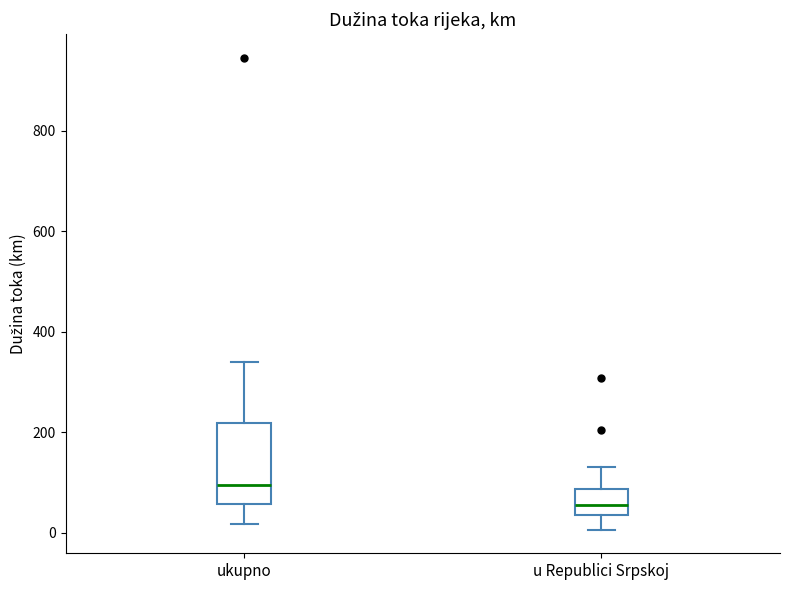

Reading left to right, transcribe this box plot: for each box, give where its median line is, the range the box spans, and where its two whiskers end, as read against the y-axis. The values are not printed on the chart, so give them approximately, as read against the axis.

ukupno: median 100, box 60 to 220, whiskers 20 to 340
u Republici Srpskoj: median 60, box 40 to 80, whiskers 0 to 140